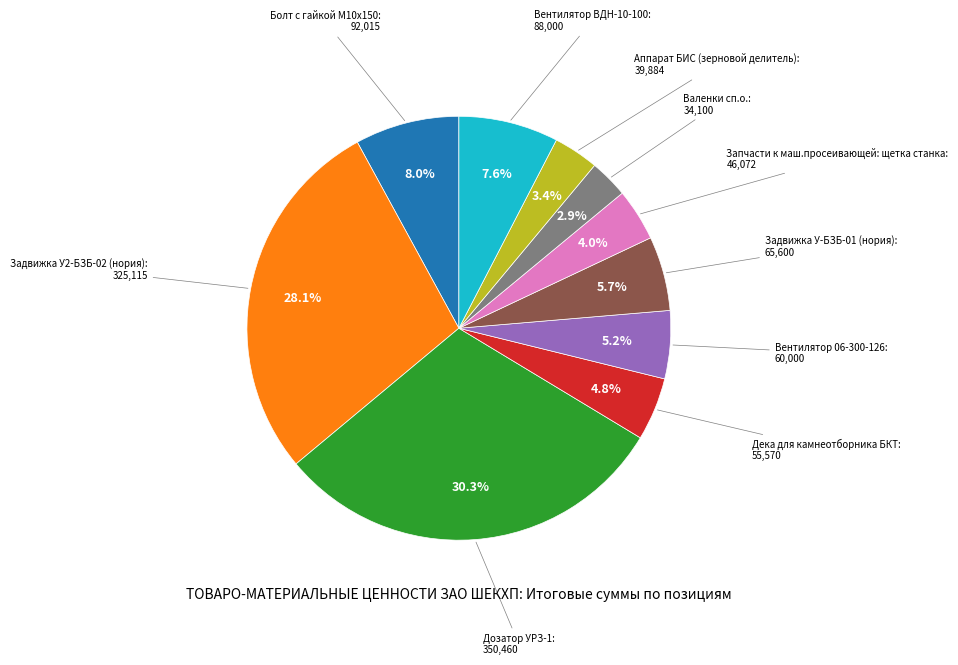

Is there any slice that represents more than half of the pie?

No